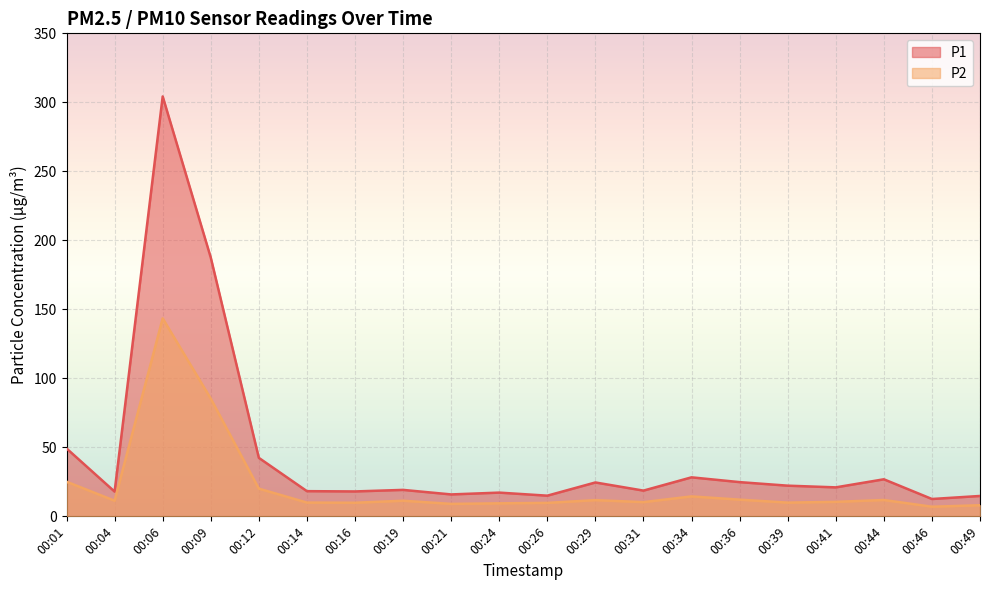

What is the smallest value displayed?

7.0